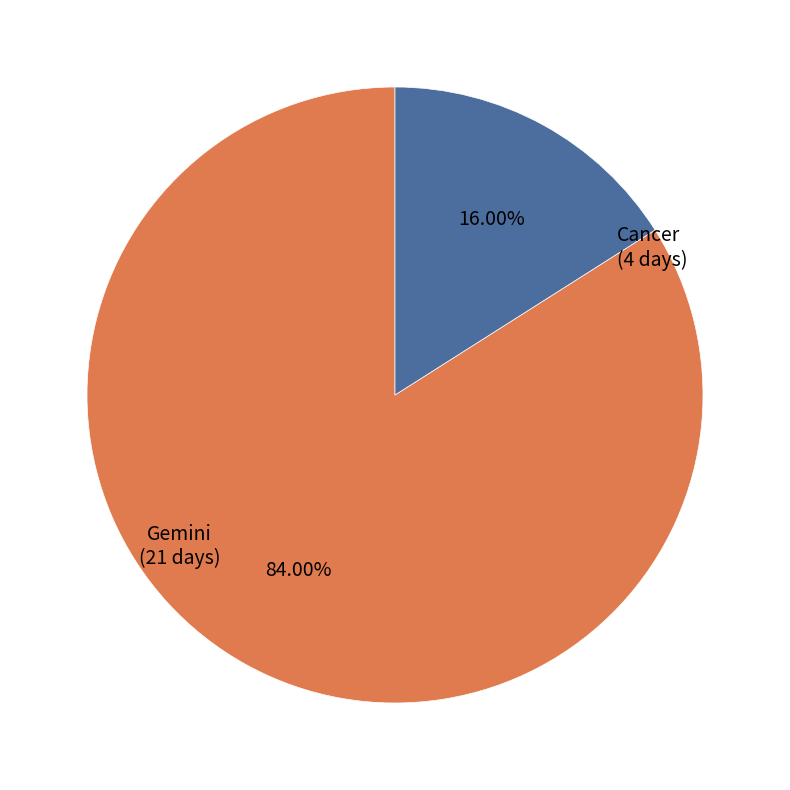

Does any single category account for the majority?

Yes